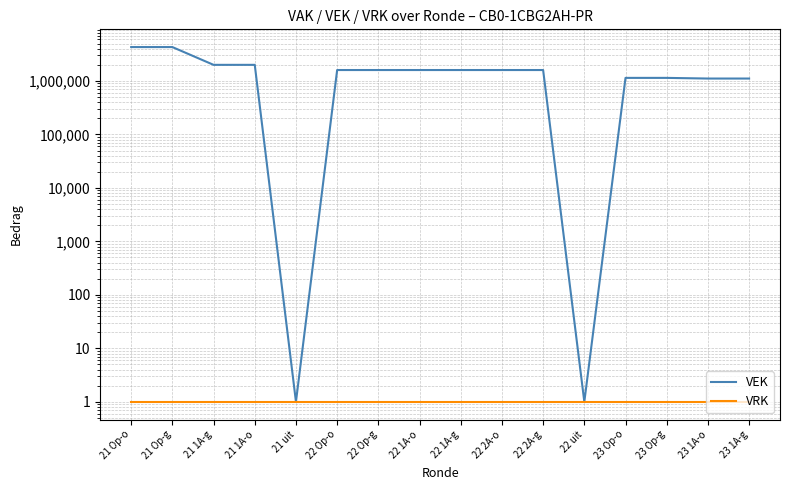

Between 22 Op-g and 21 1A-g, which is larger?

21 1A-g